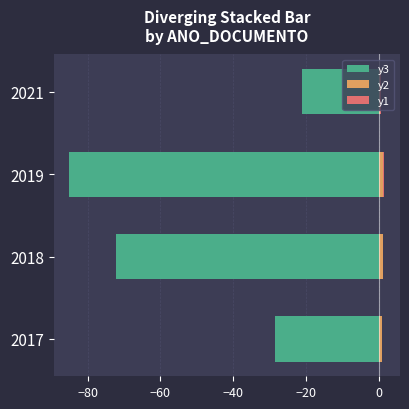

How many bars are there in total?

12